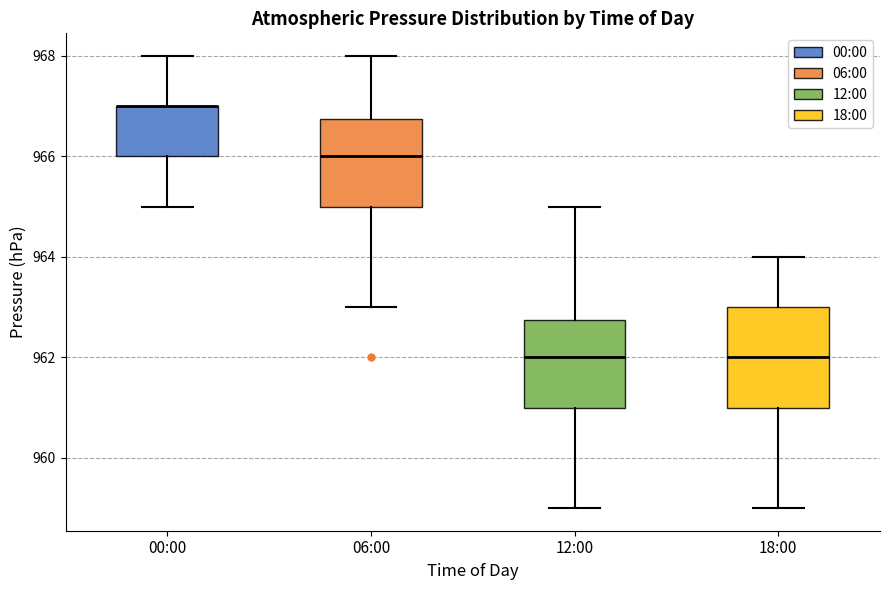

Which box is the tallest, from its lower edge to its upper edge?

18:00